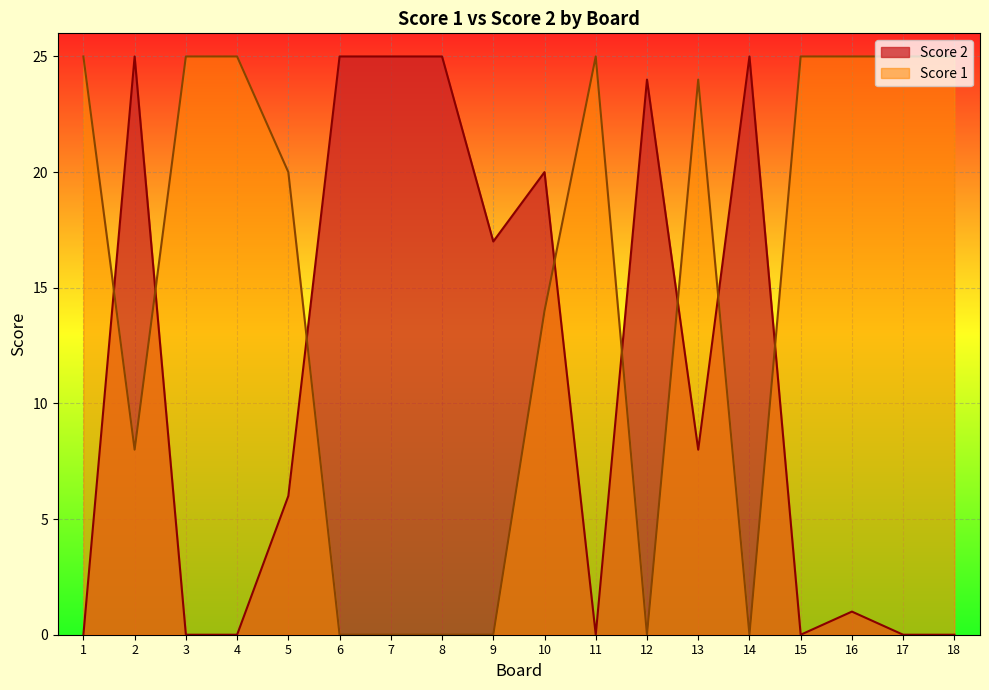

The value of Score 1 at 18 is 25. True or false?

True